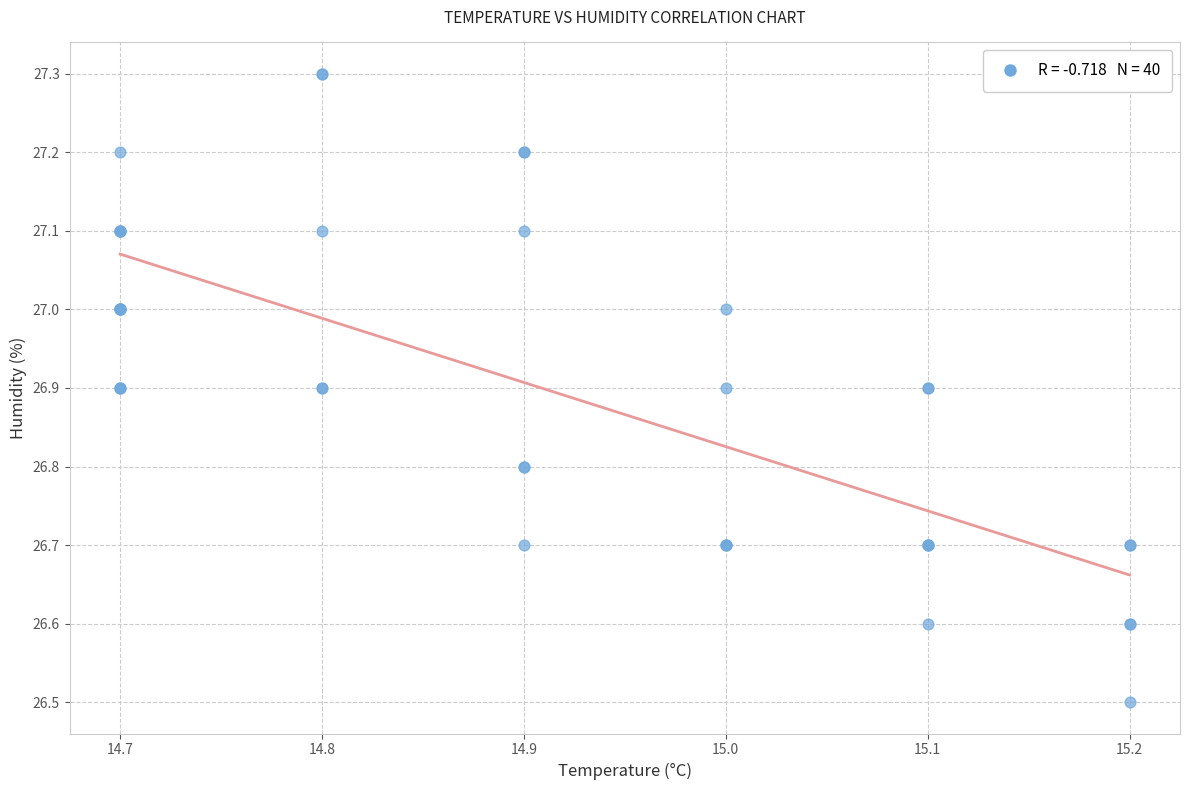

What Y value in the scatter plot is closest to 26?

26.5